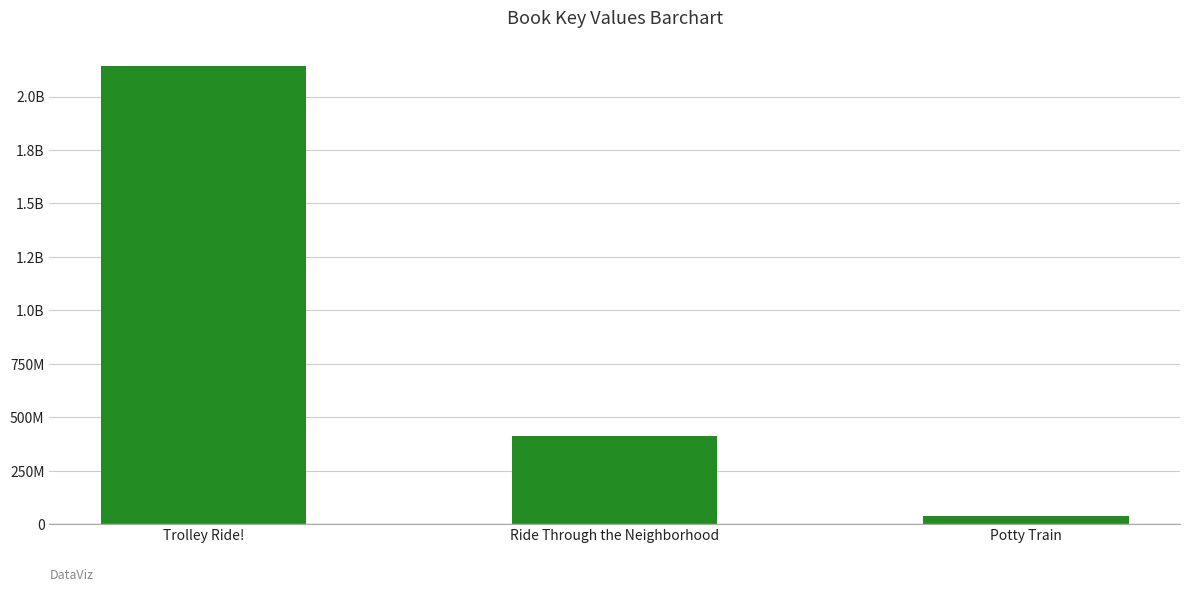

Does the chart contain any negative values?

No